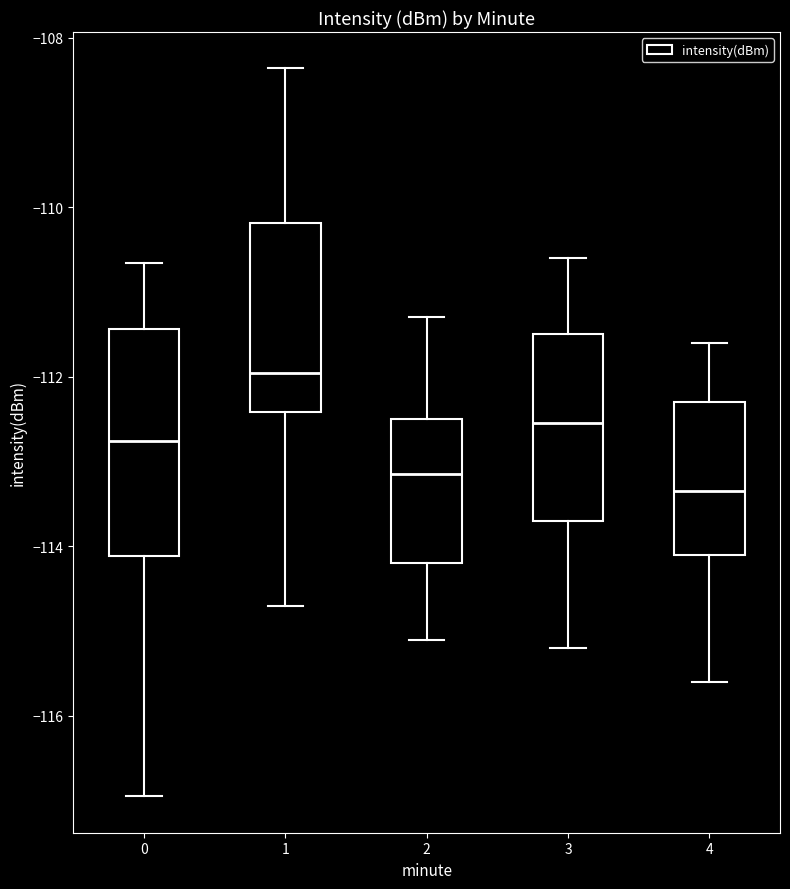

Which box has the highest median line?

1